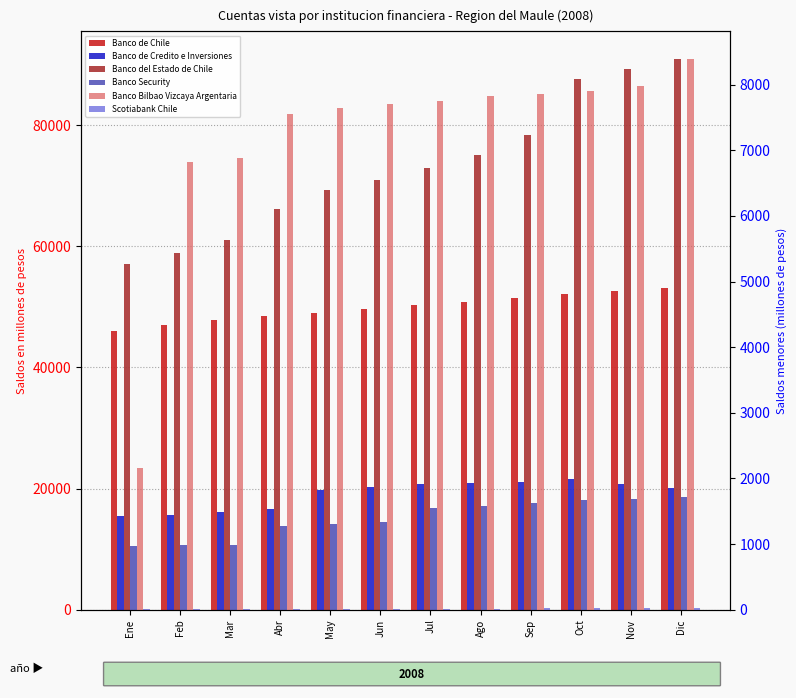

Rank the series at Jul from lowest to highest value.

Scotiabank Chile, Banco Security, Banco Bilbao Vizcaya Argentaria, Banco de Credito e Inversiones, Banco de Chile, Banco del Estado de Chile